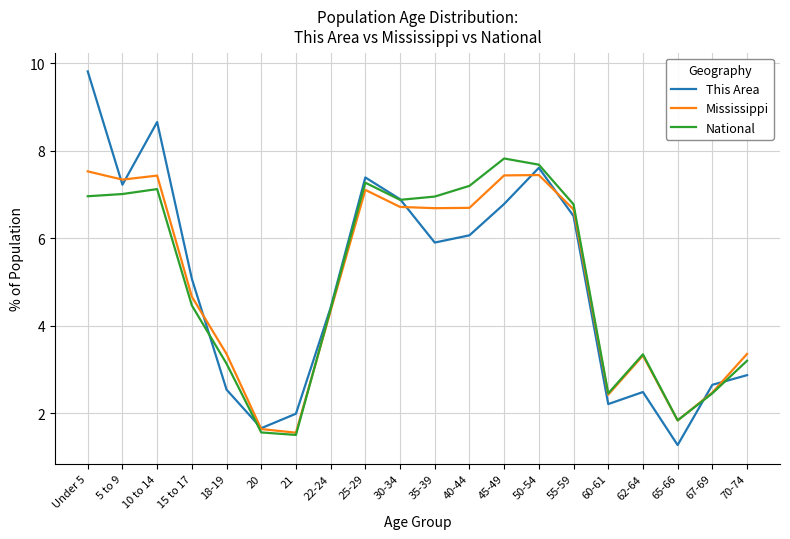

What position from the right is 25-29?

12